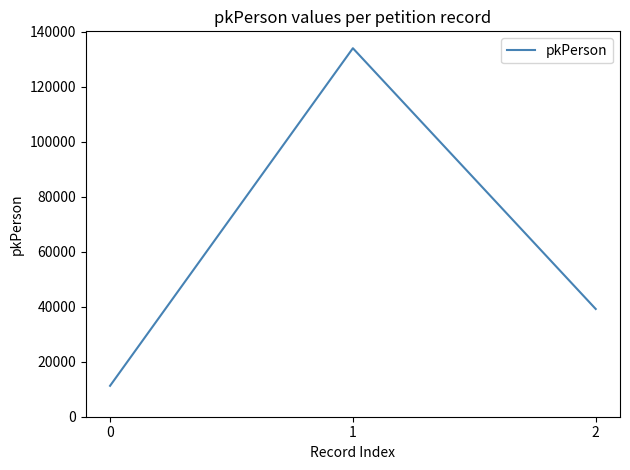

What is the smallest value displayed?

11245